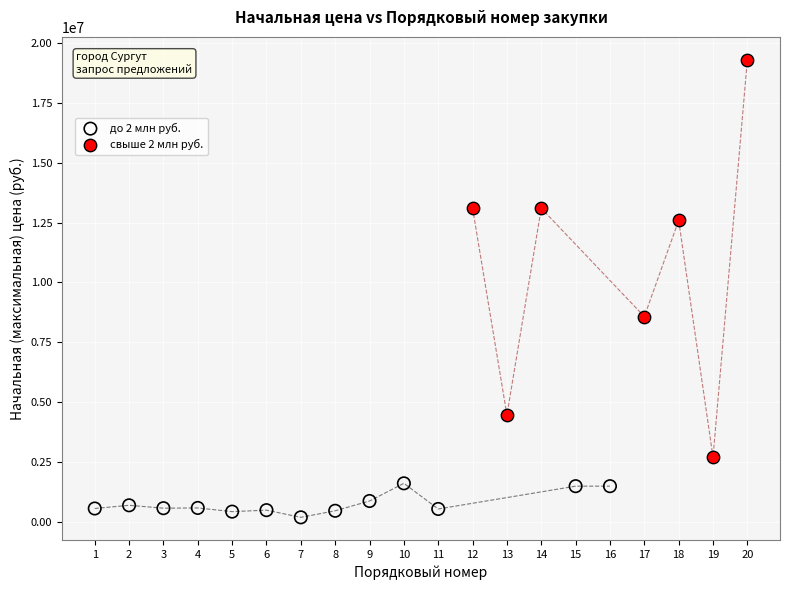

Which series contains the highest Y value?

свыше 2 млн руб.